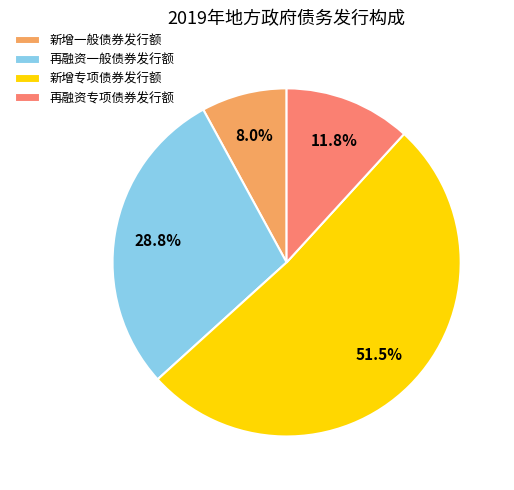

How many segments does this pie chart have?

4